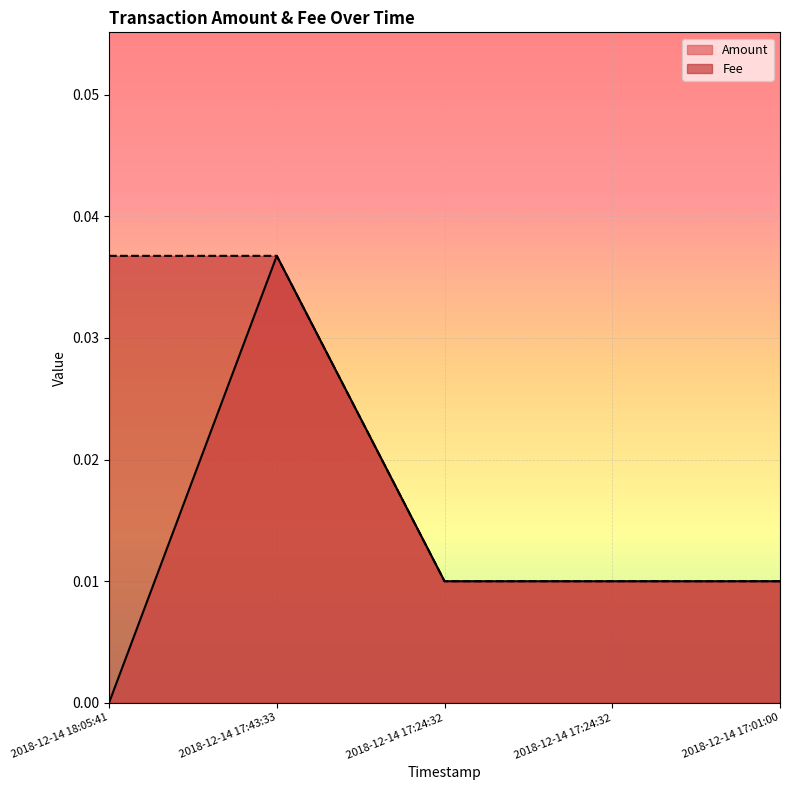

True or false: Amount and Fee intersect in this chart.

False